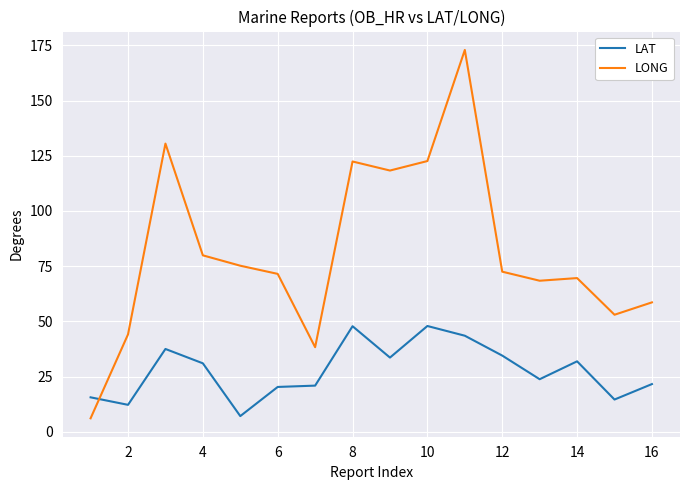

Rank the series by their average value, from lowest to highest.

LAT, LONG